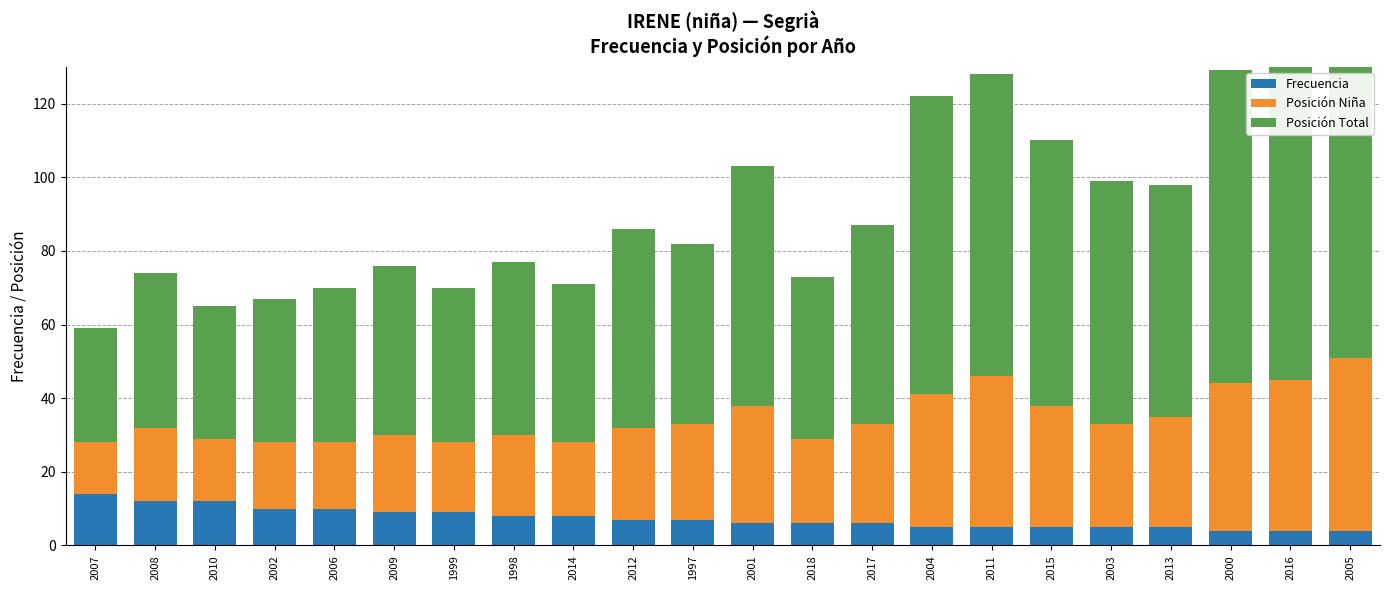

Is the value of Posición Niña at 2018 greater than the value of Posición Total at 2002?

No